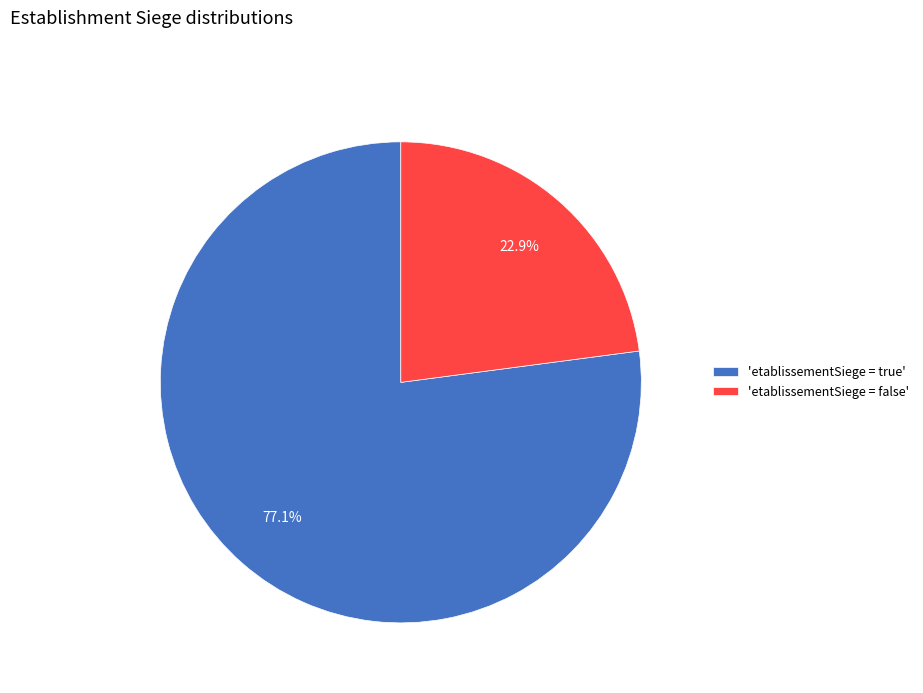

Which slice is the smallest?

'etablissementSiege = false'